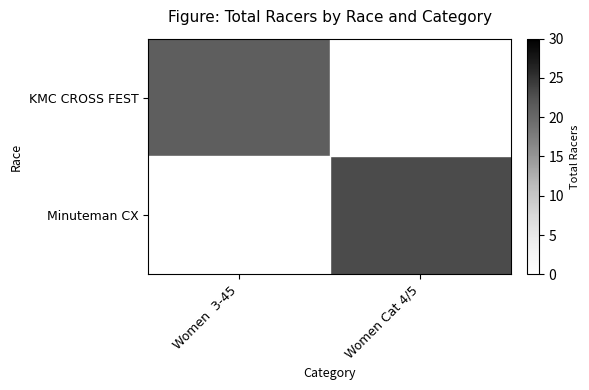

How many series are shown in this chart?

2